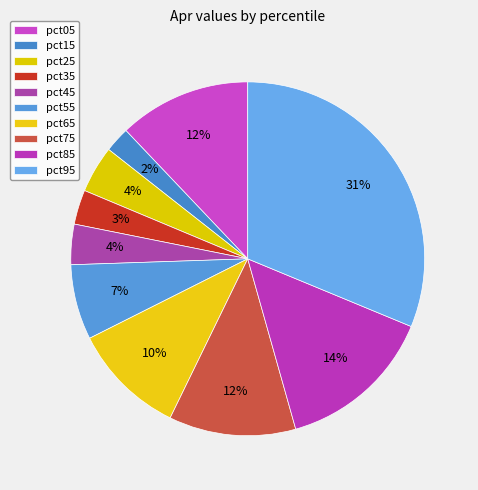

Count the number of slices in the pie.

10